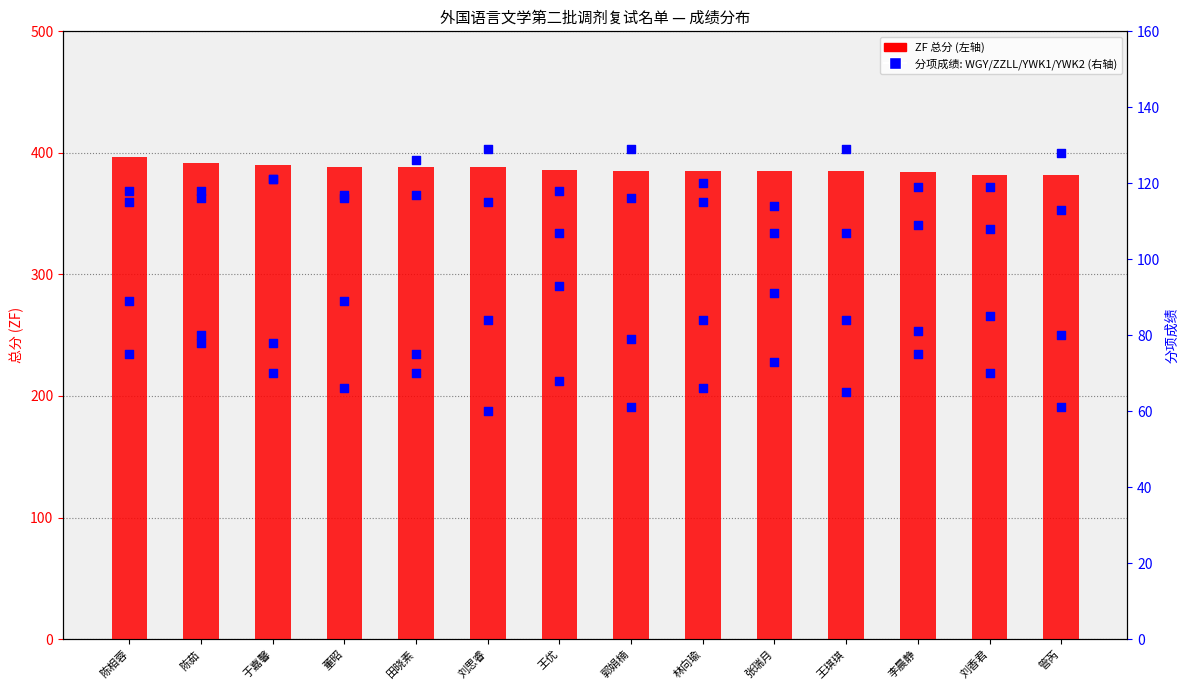

At how many categories does at least one series exceed 79?

14